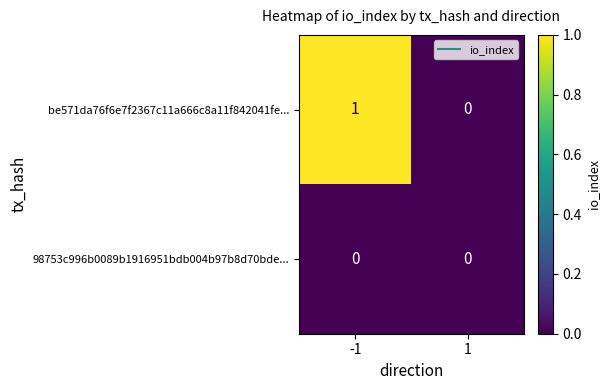

At which category does the chart reach its peak across all series?

-1